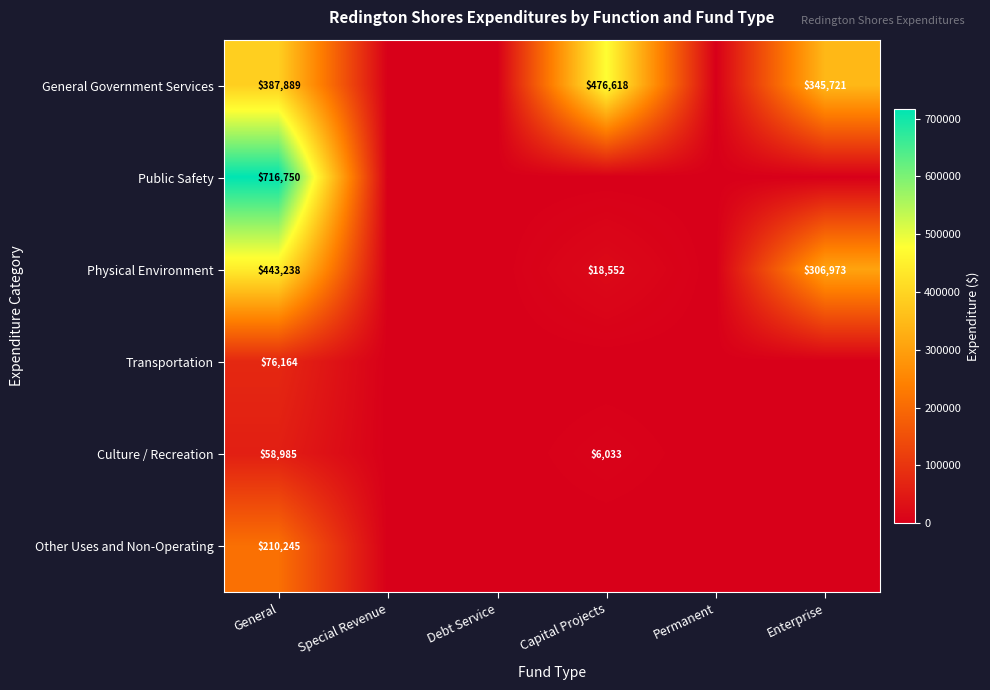

What is the difference between the highest and lowest values at General?

657765